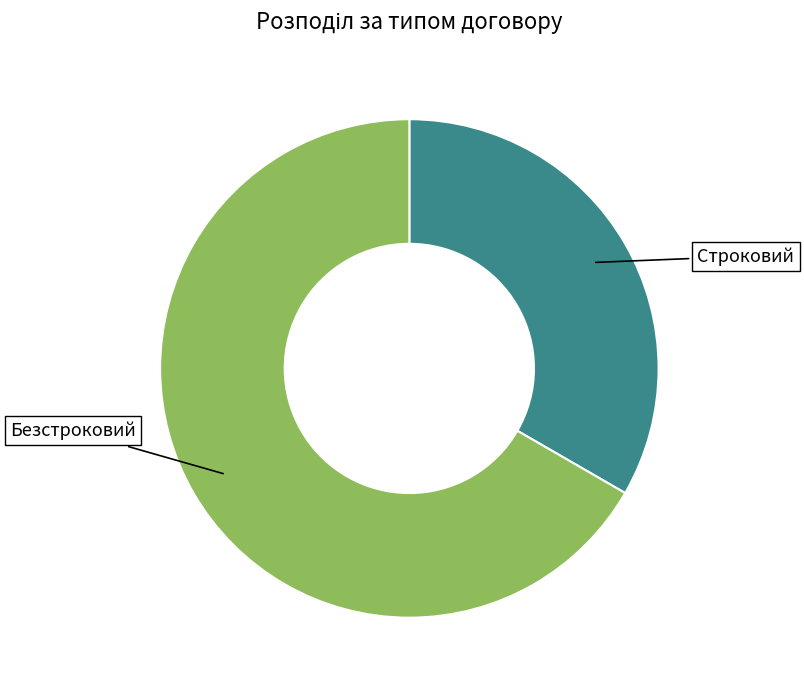

Which has a higher value, Строковий or Безстроковий?

Безстроковий